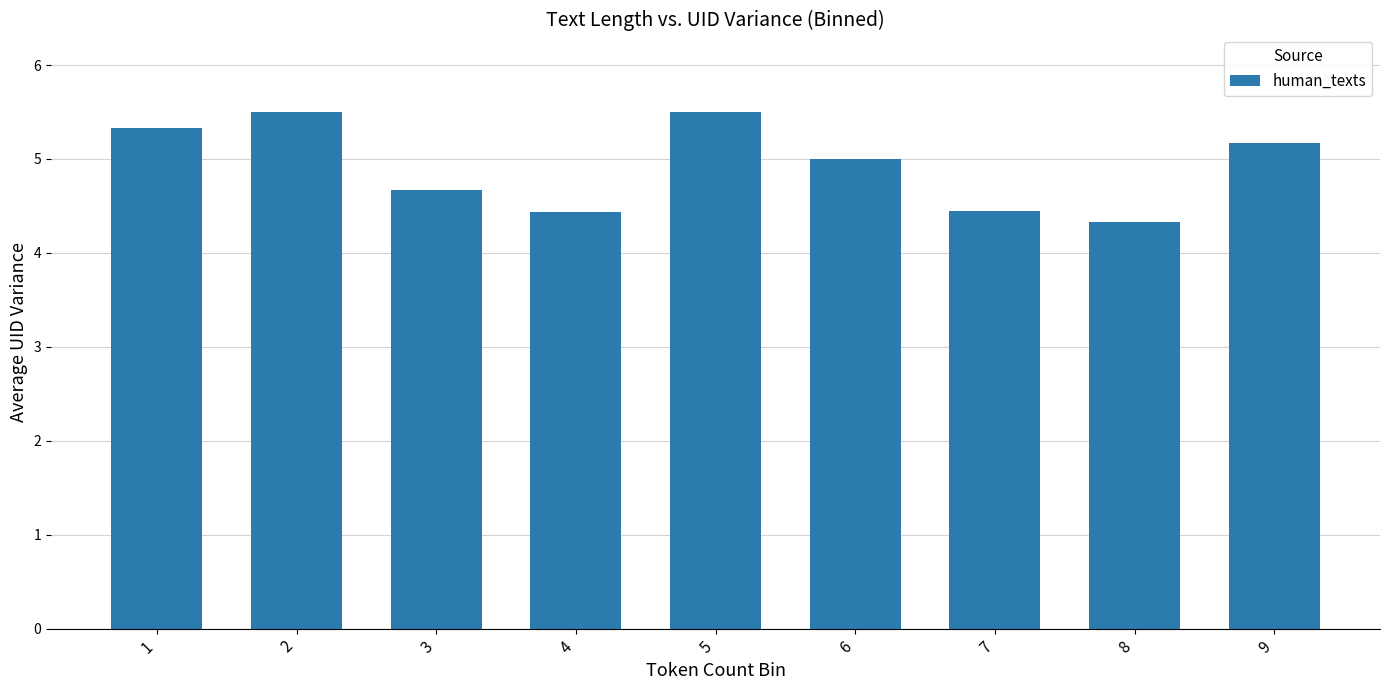

What is the value of the 9th bar from the left?

5.2